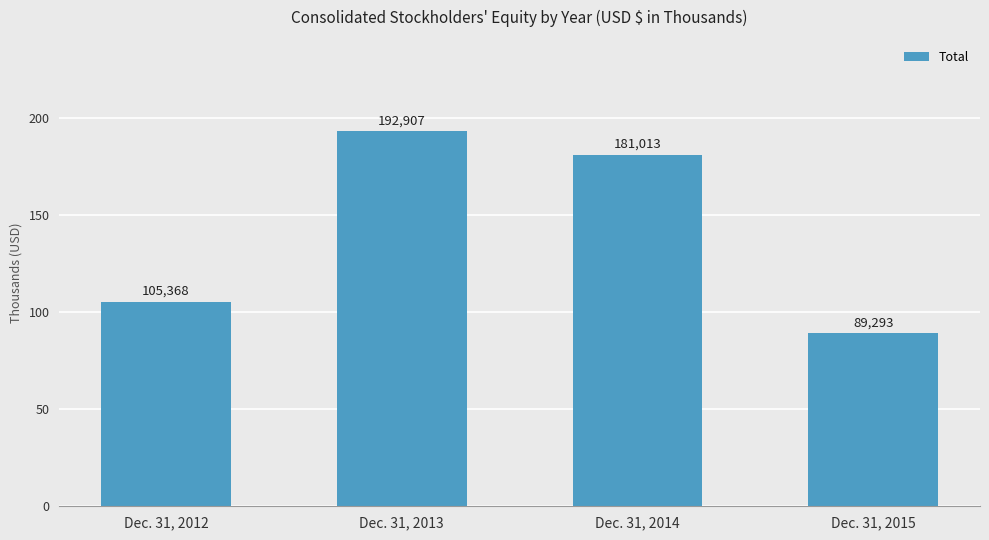

Are the bars horizontal?

No